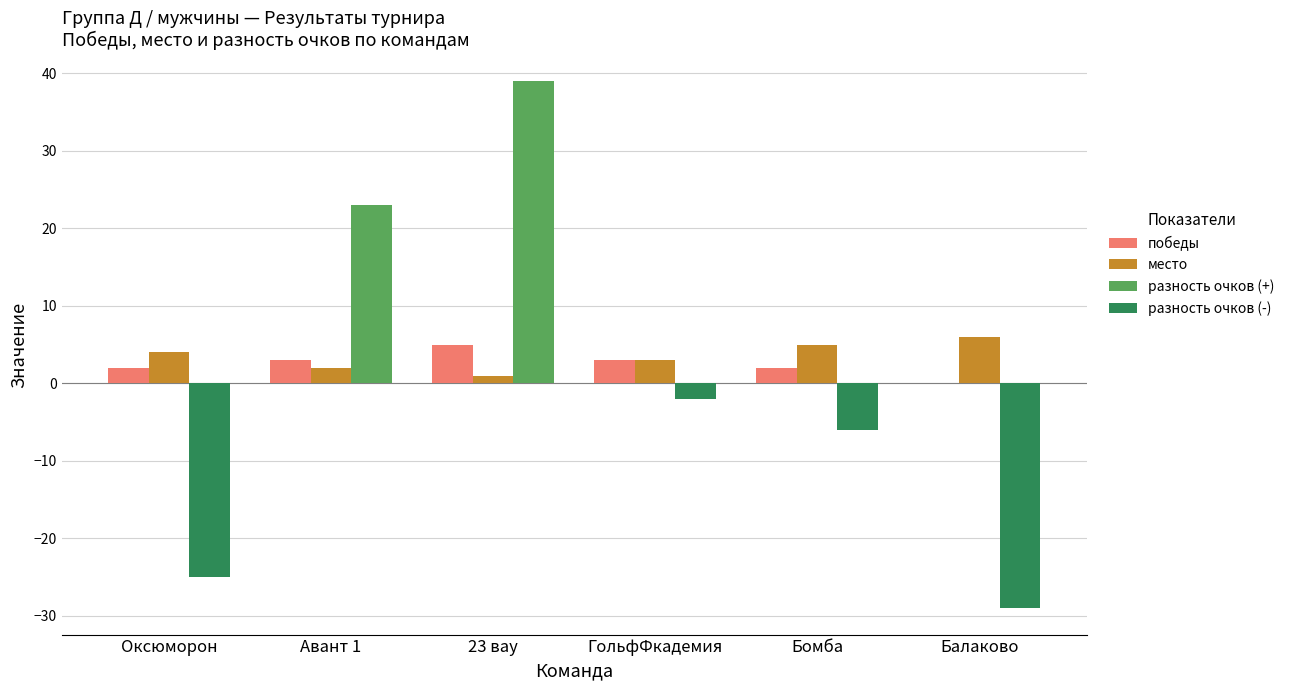

What are all the series names shown in the legend?

победы, место, разность очков (+), разность очков (-)